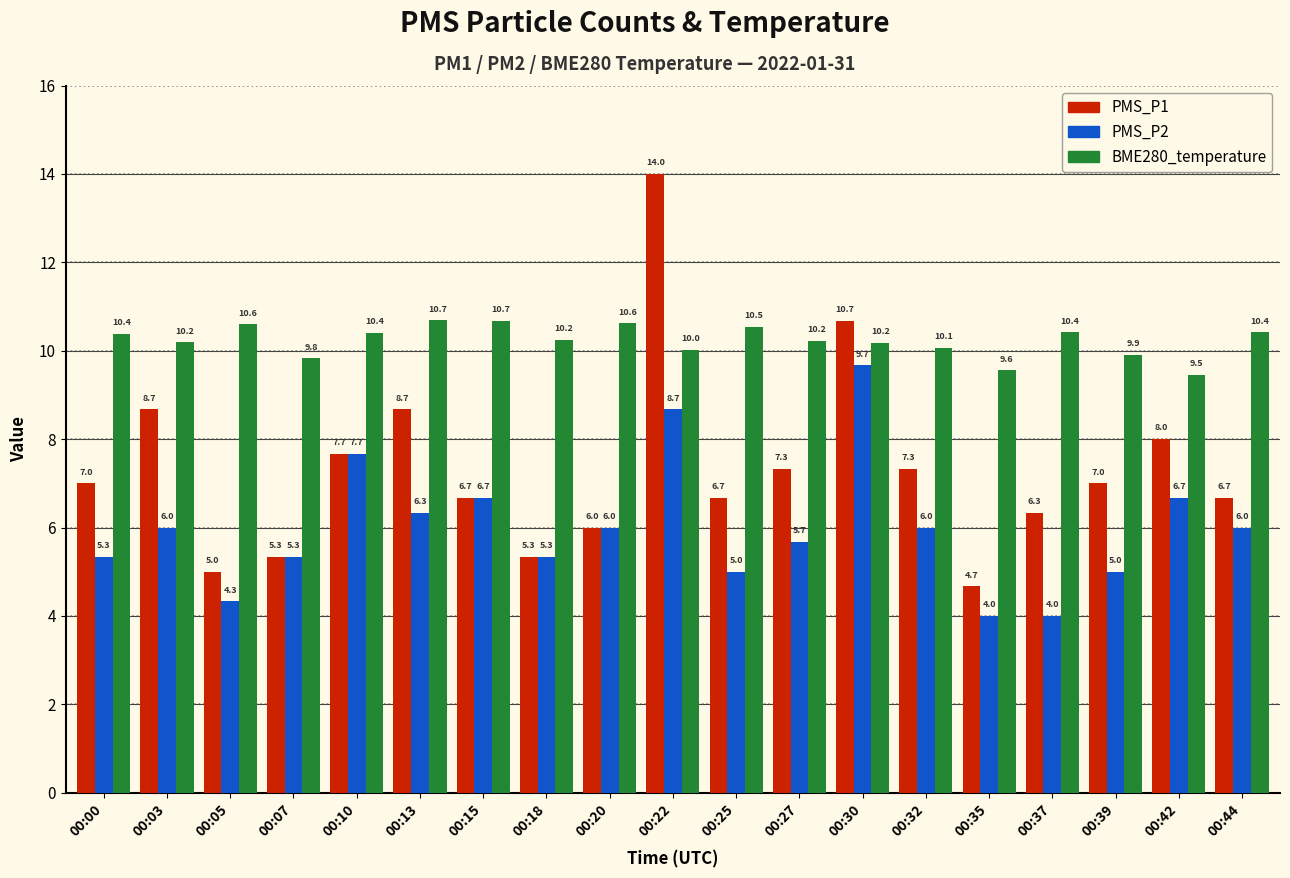

What is the sum of all PMS_P1 values?

139.0